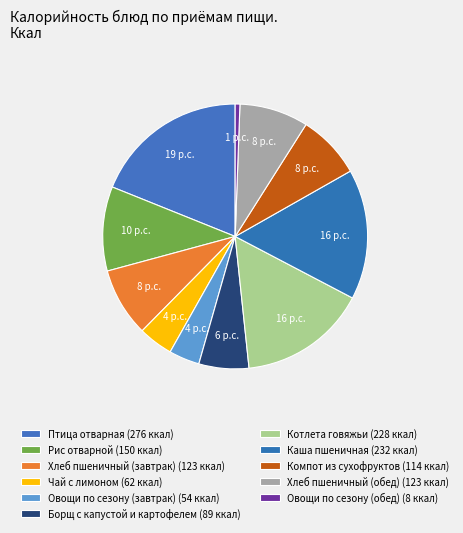

Is there any slice that represents more than half of the pie?

No